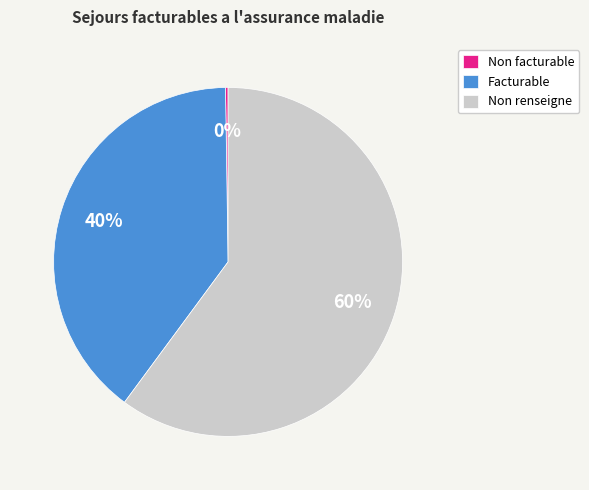

Is the sum of Non renseigne and Facturable greater than half?

Yes